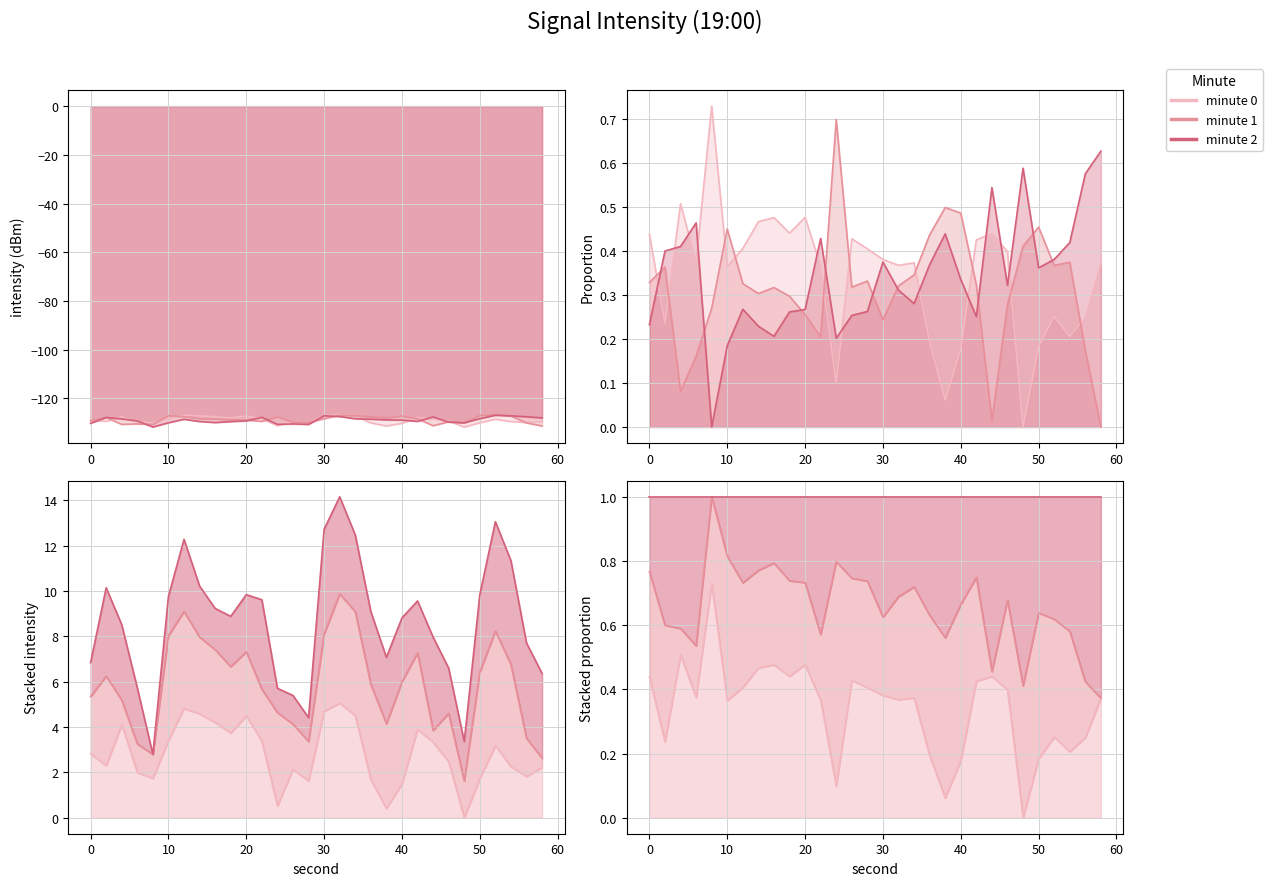

True or false: min2 and min1 cross at least once.

True